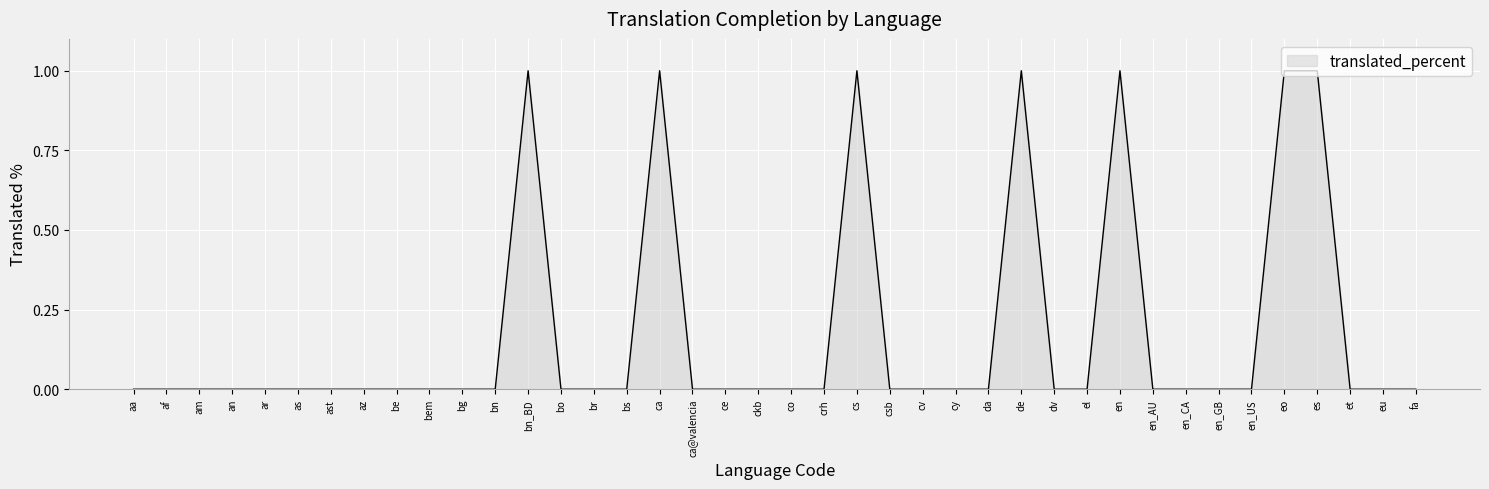

The value at co is -1. True or false?

False